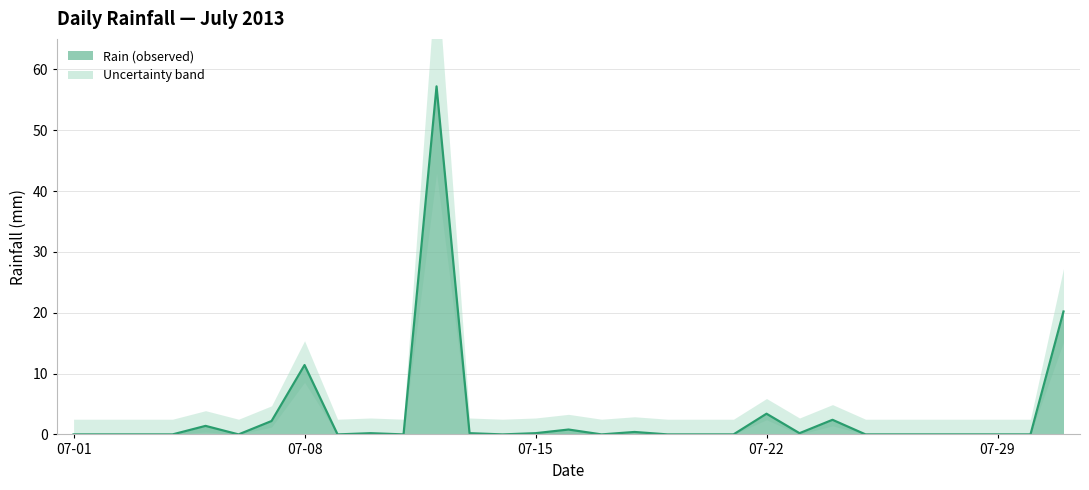

Count the number of categories in the chart.

31